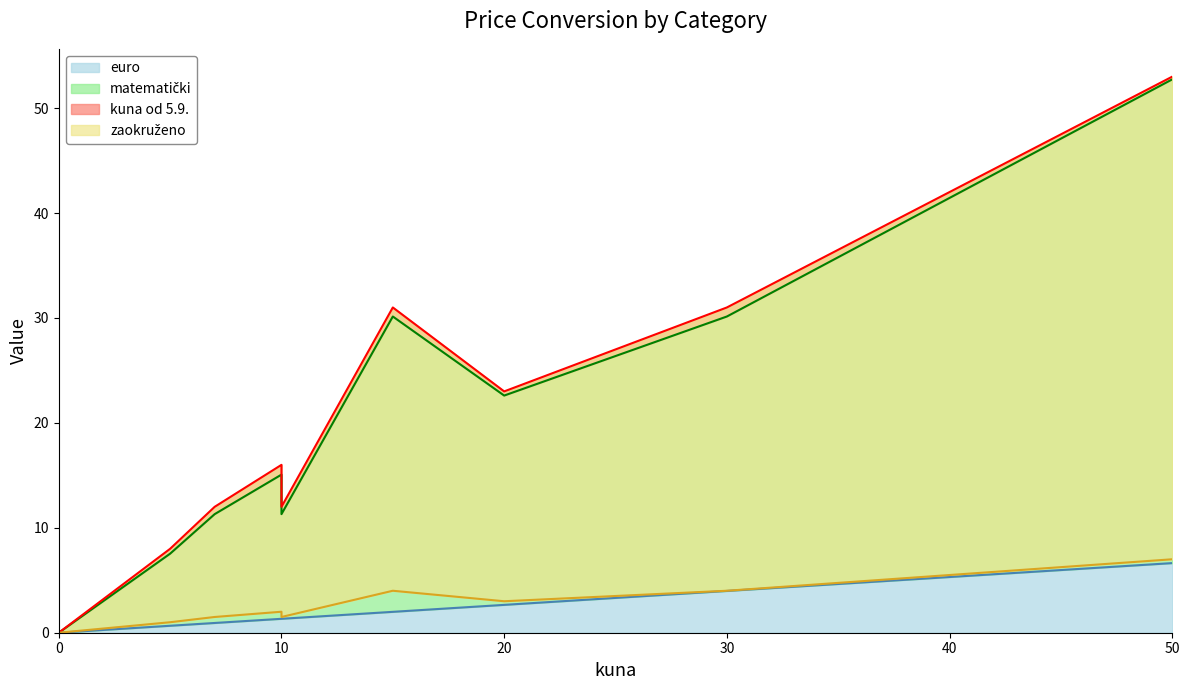

What is the difference between the maximum and minimum values in the kuna od 5.9. series?

53.0